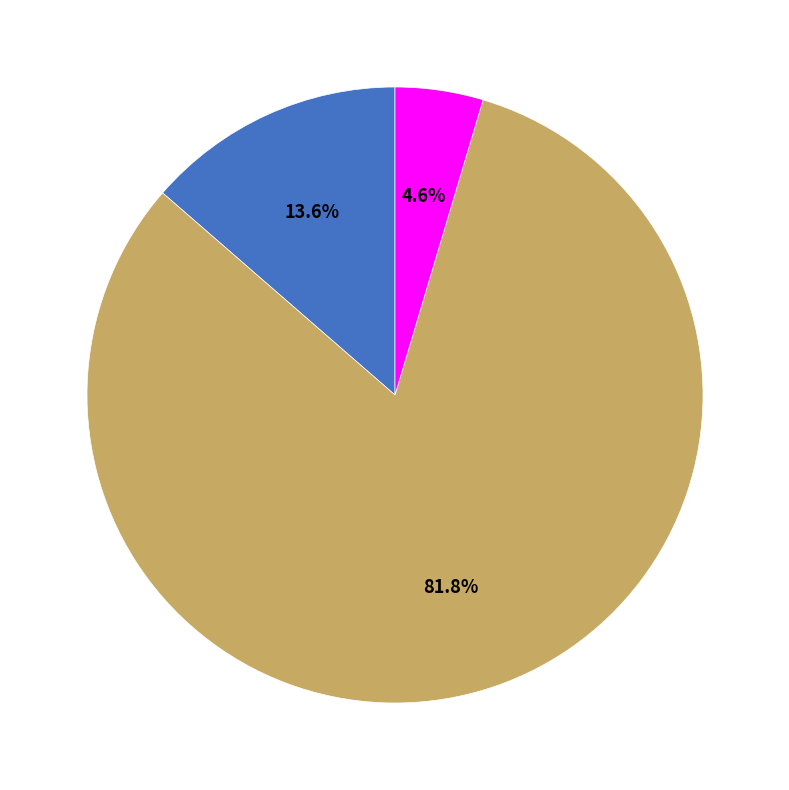

Is there a majority slice in this chart?

Yes